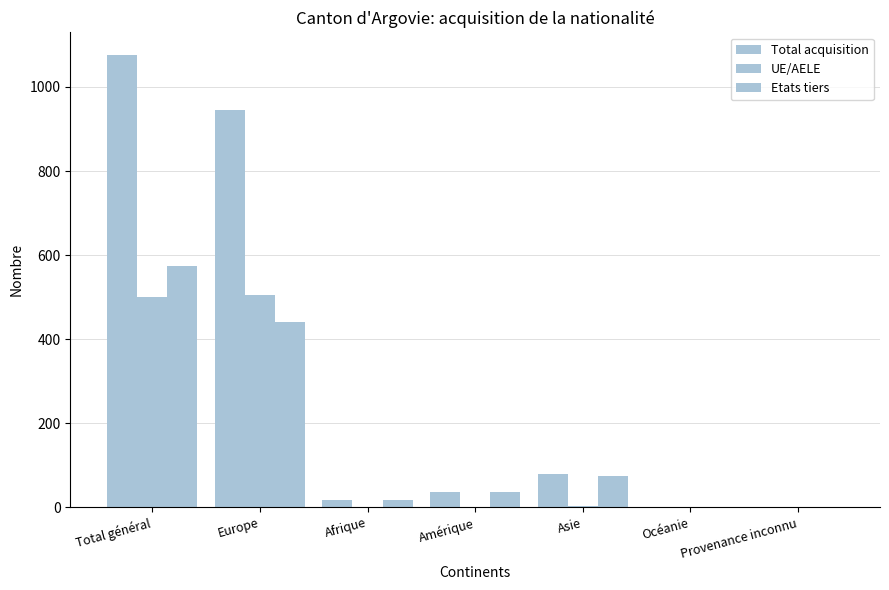

Reading left to right, what are all the values shown in this chart?

Total acquisition: 1076	945	17	36	78	0	0
UE/AELE: 501	505	0	1	4	0	0
Etats tiers: 575	440	17	35	74	0	0